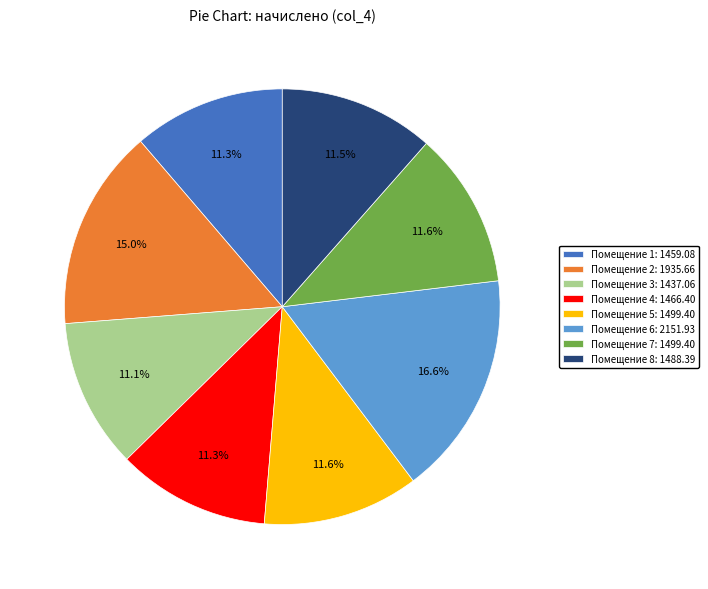

Approximately how many times larger is the value at Помещение 8: 1488.39 compared to Помещение 4: 1466.40?

1.0